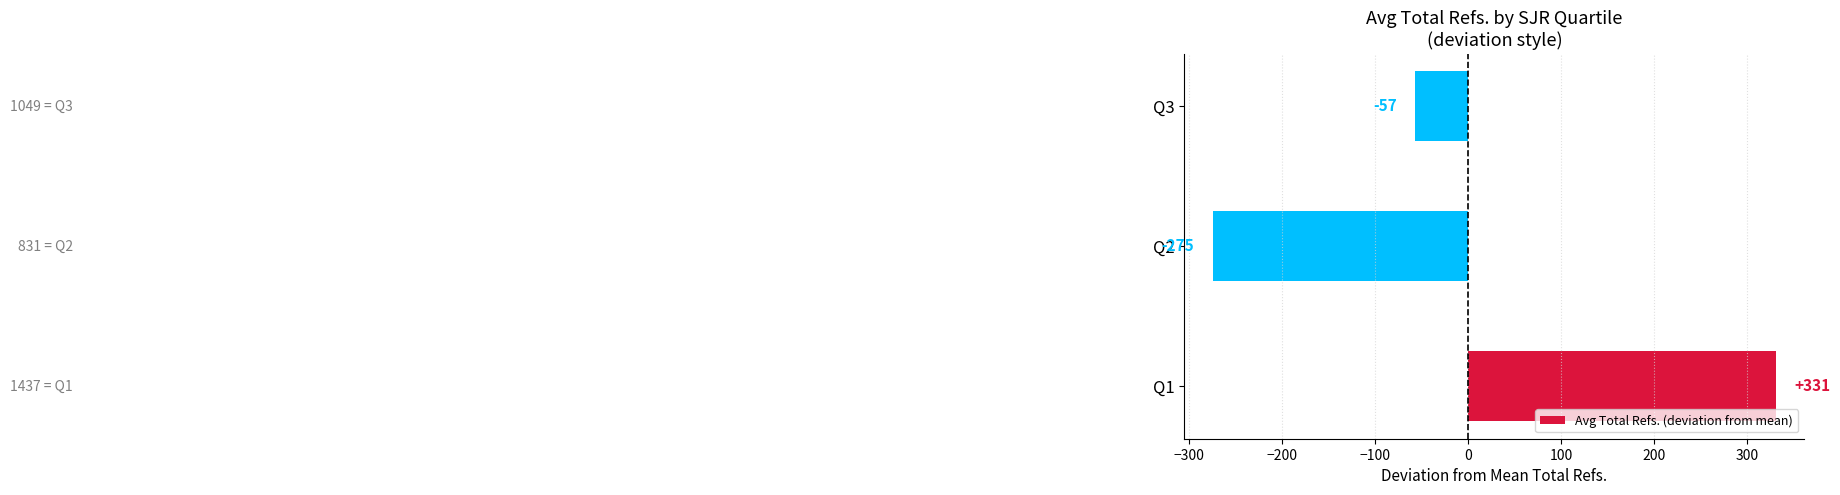

Is it true that the value at Q2 is -274.7?

True